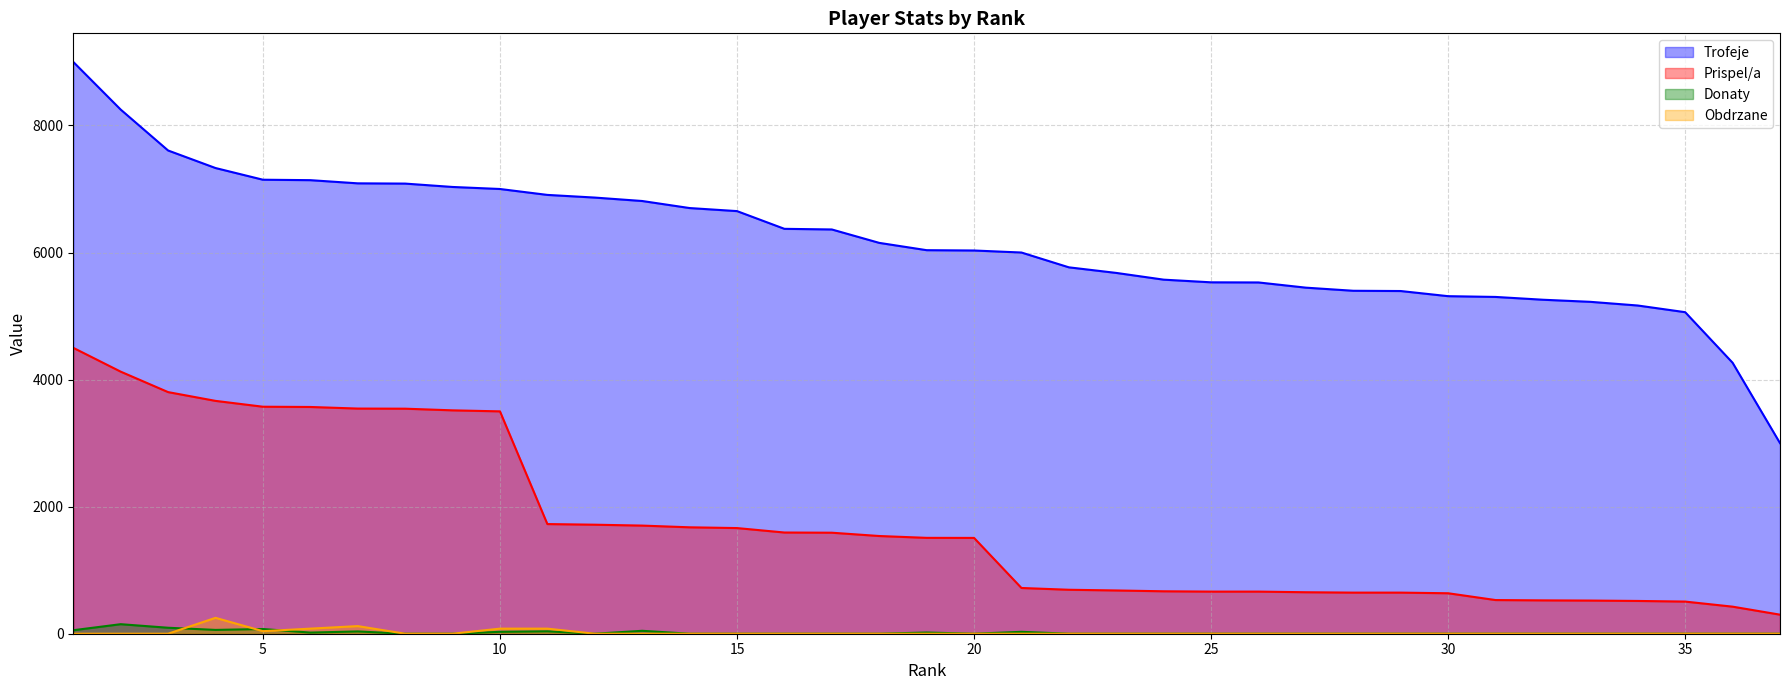

Which series changed the most between 17 and 32?

Trofeje